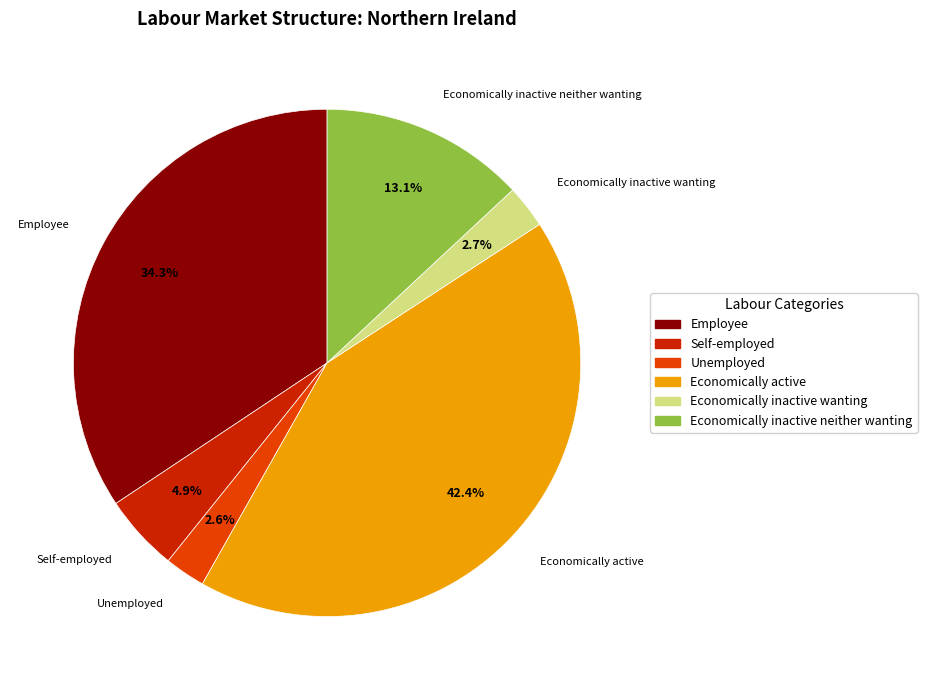

Between Economically inactive neither wanting and Self-employed, which is larger?

Economically inactive neither wanting